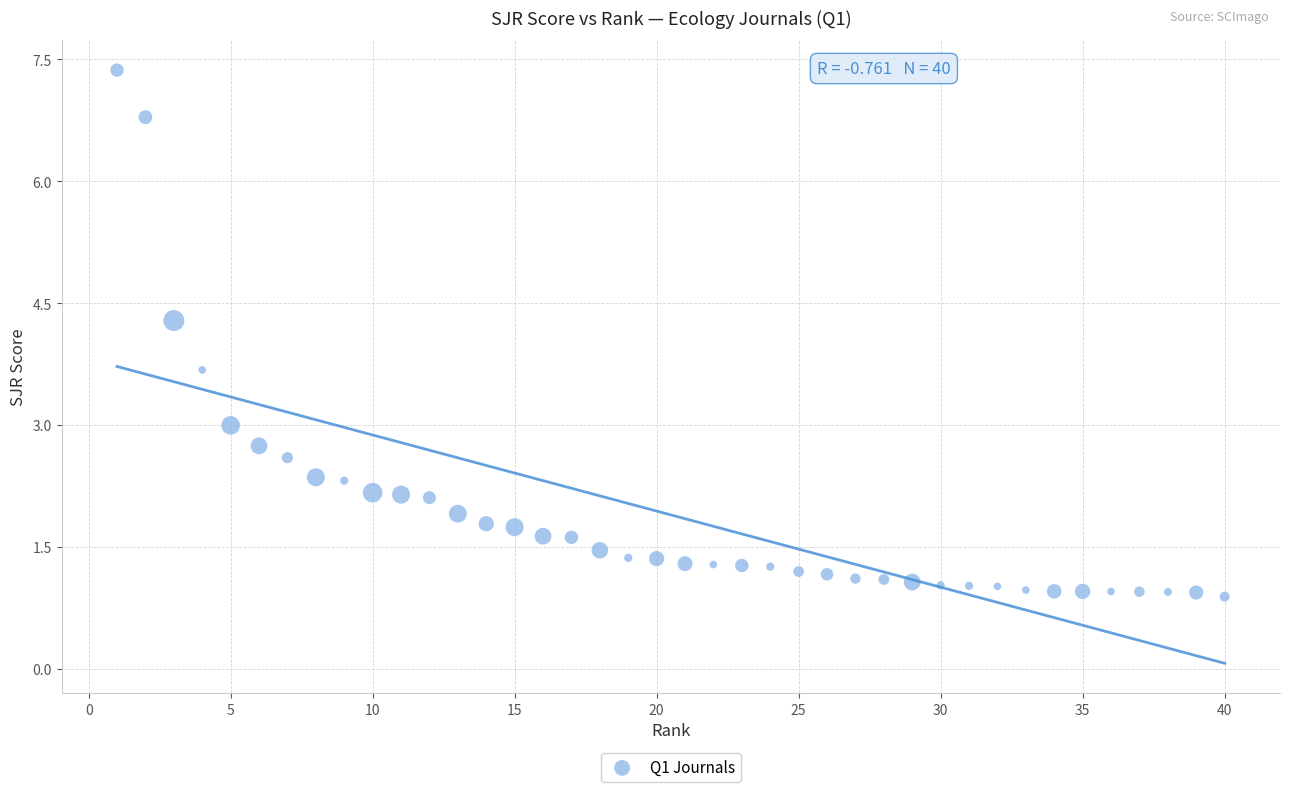

What is the range of X values (max minus min)?

39.0